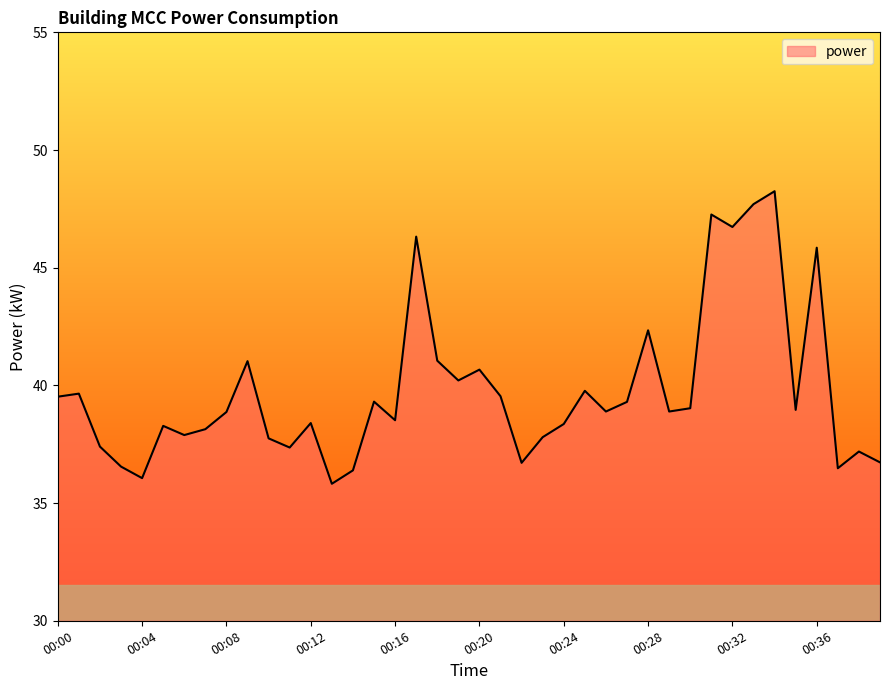

What is the smallest value displayed?

35.8